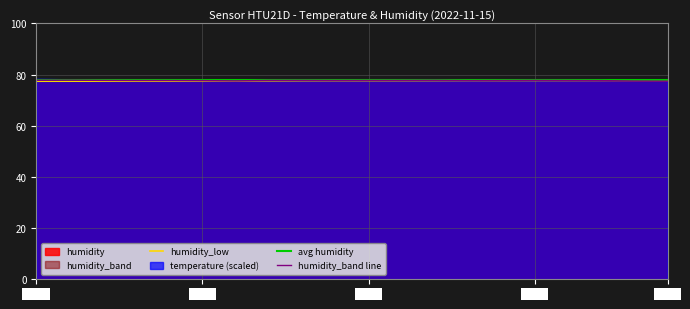

What is the minimum value for humidity_low?

77.4